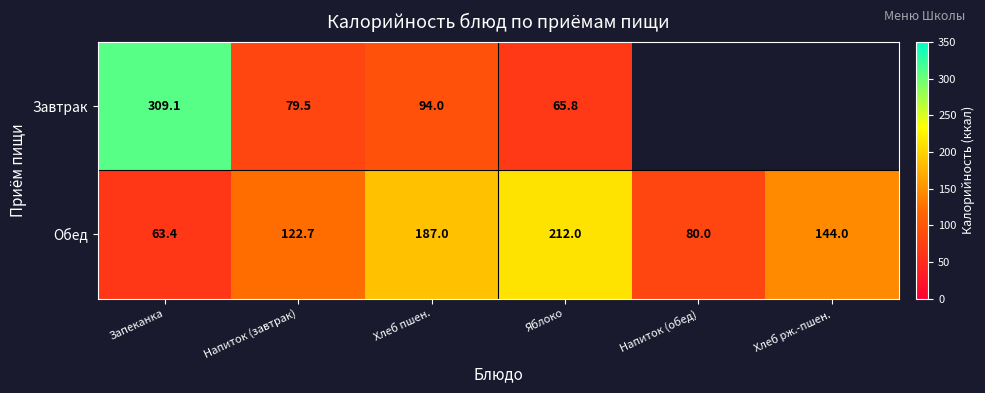

How many categories are shown in the chart?

6